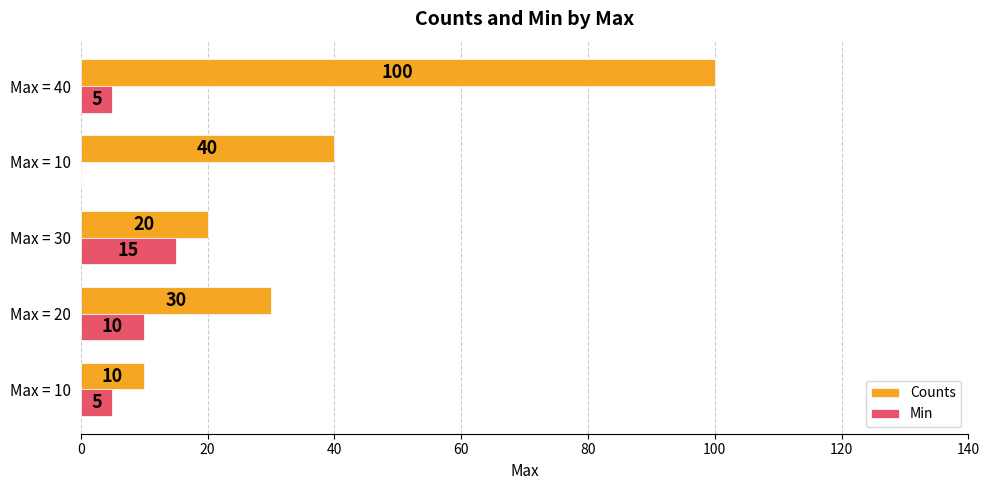

Count the number of categories in the chart.

5